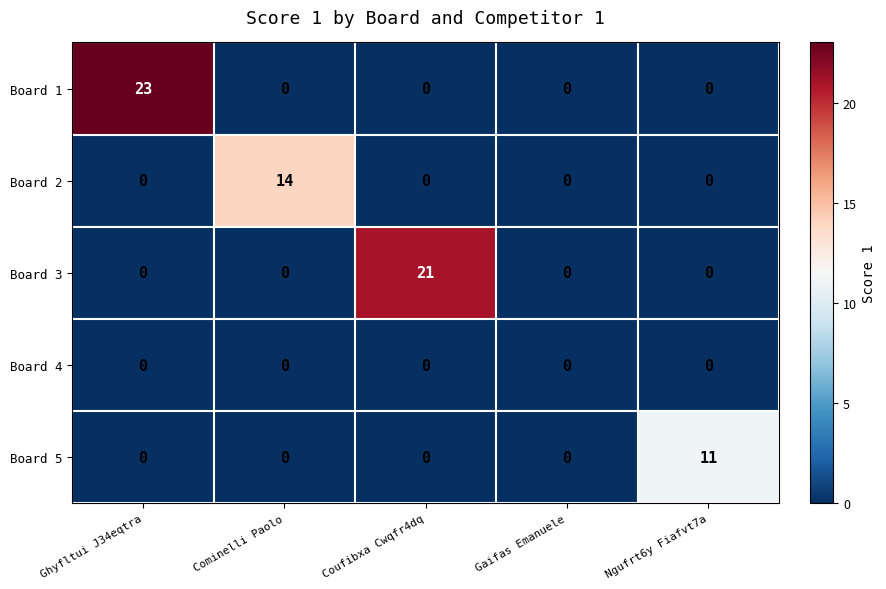

What is the greatest value displayed?

23